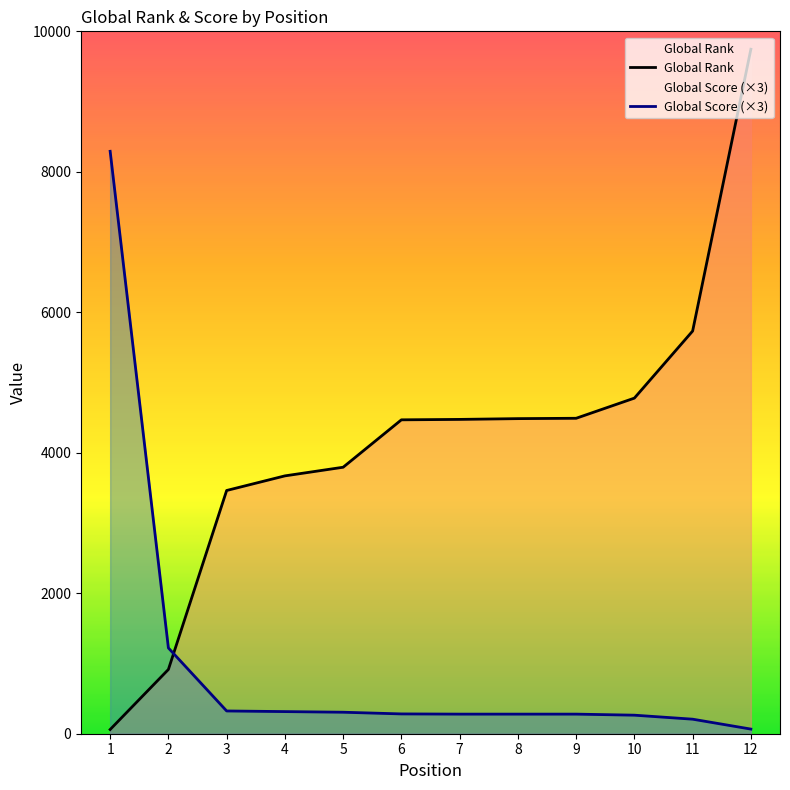

What is the smallest value displayed?

60